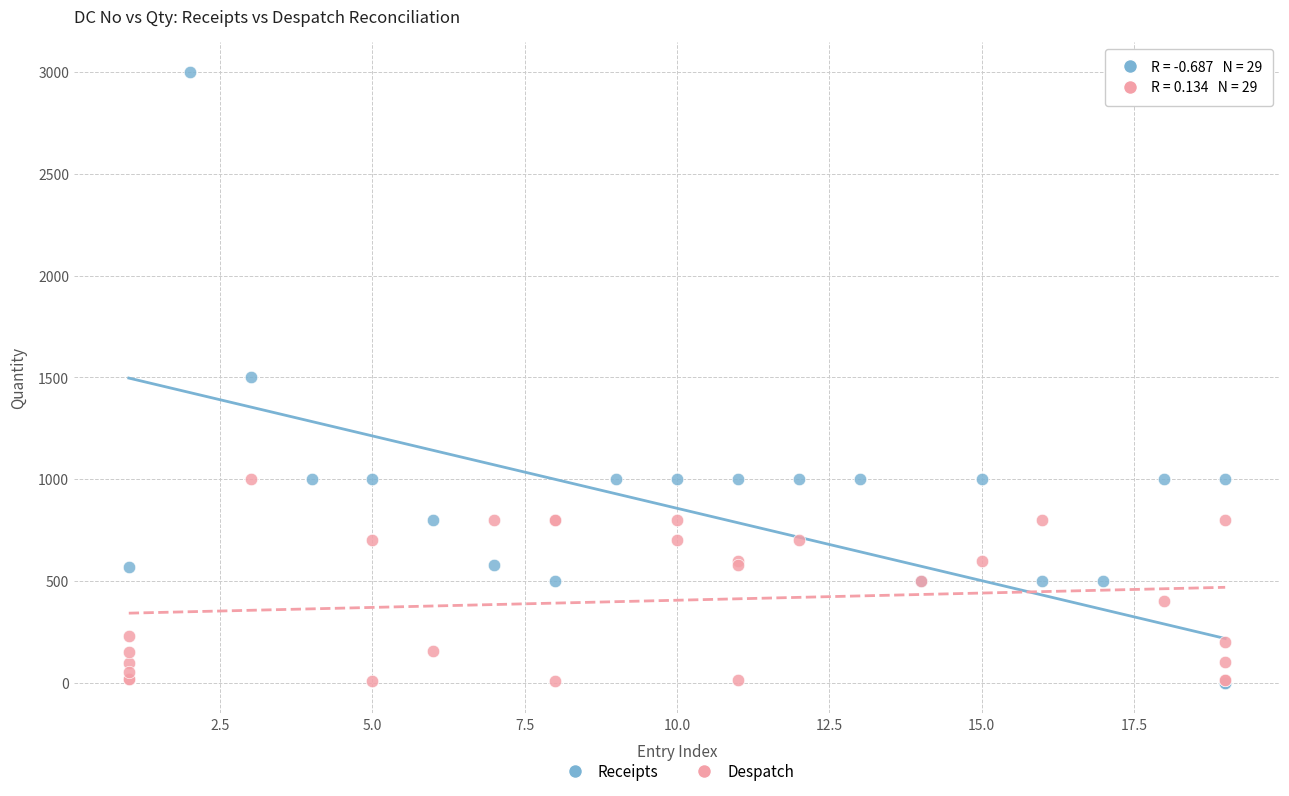

Which series contains the highest Y value?

Receipts